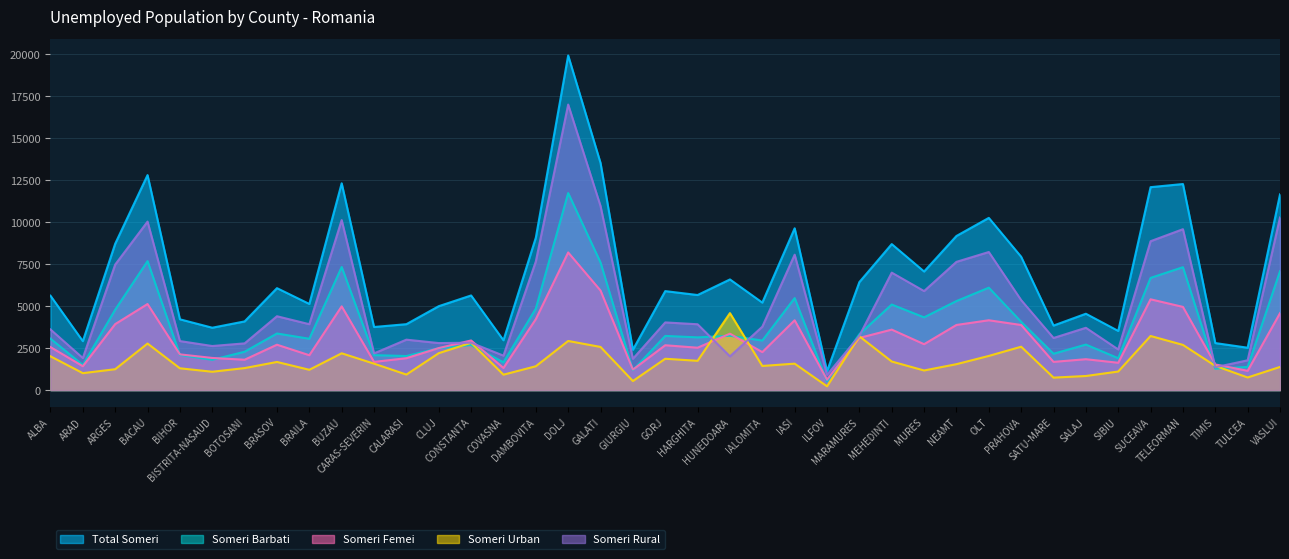

Which series has the largest range (max minus min)?

Total Someri